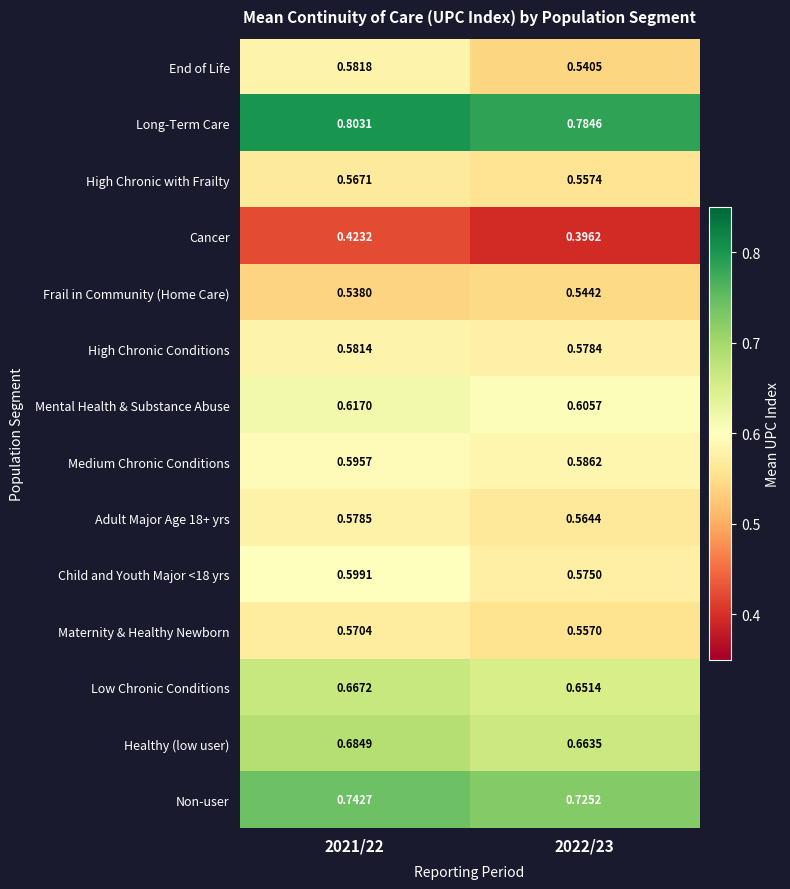

Which series changed the most between 2021/22 and 2022/23?

End of Life